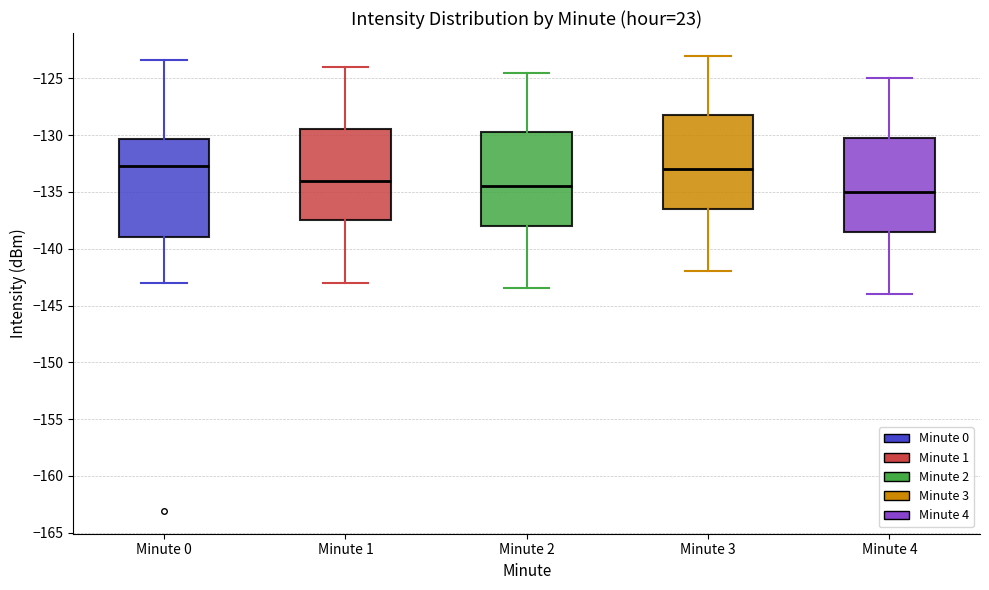

Where does the upper whisker of the box for Minute 2 end on the y-axis? The values are not printed on the chart, so give them approximately, as read against the axis.

-124.5